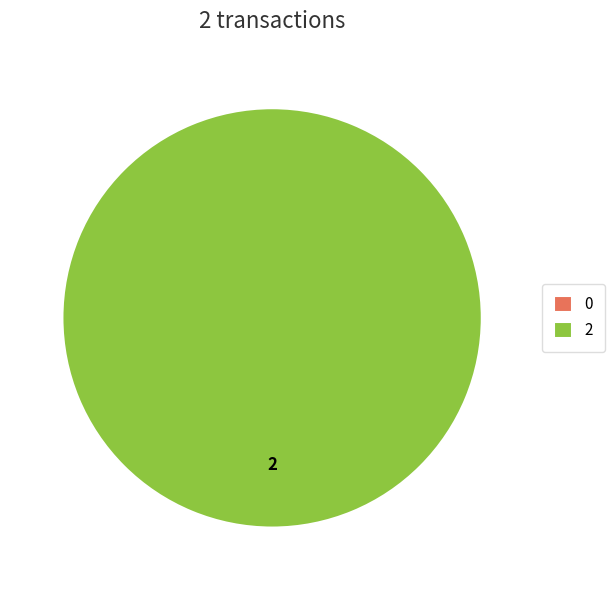

True or false: Regular (io_index=0) accounts for 0% of the total.

True